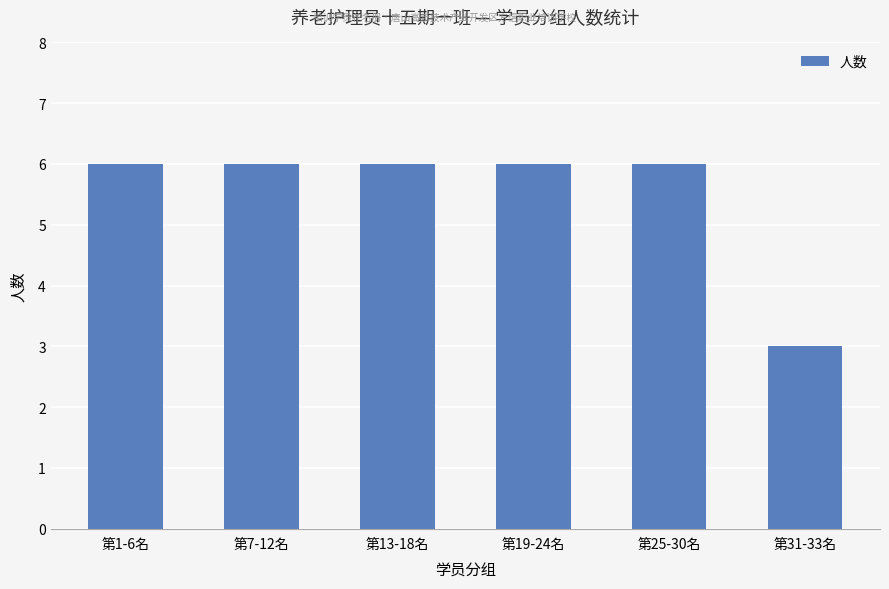

Between 第31-33名 and 第25-30名, which is larger?

第25-30名